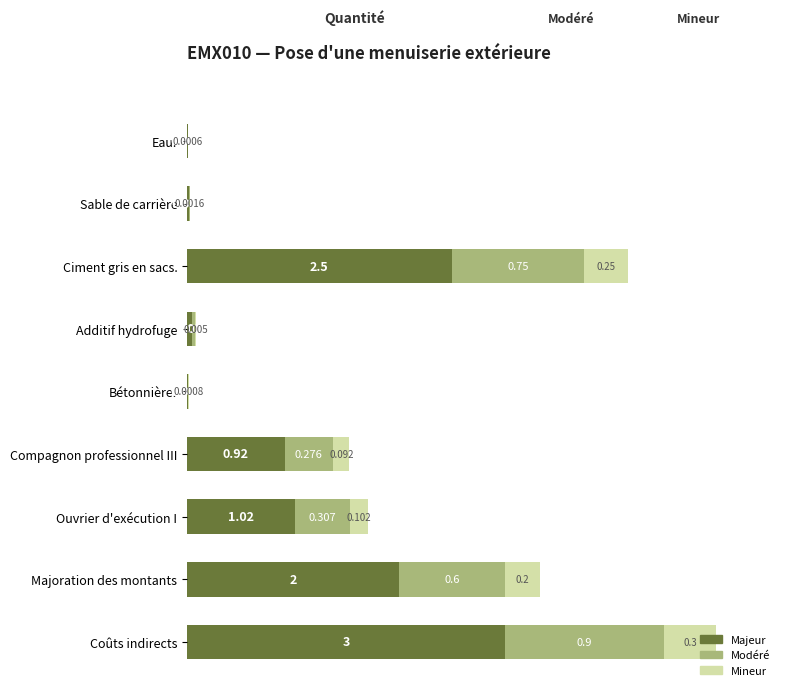

At which category is the sum across all series the highest?

Coûts indirects